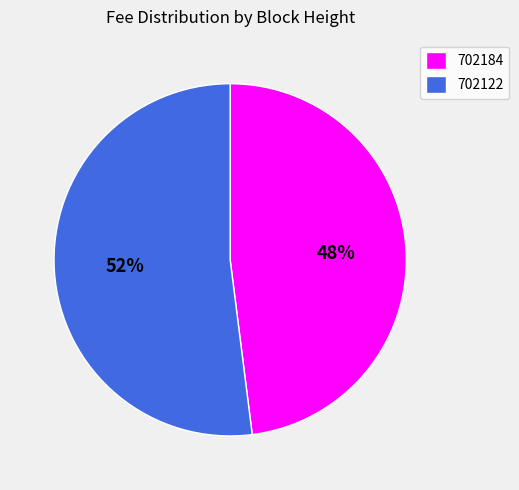

Count the number of slices in the pie.

2